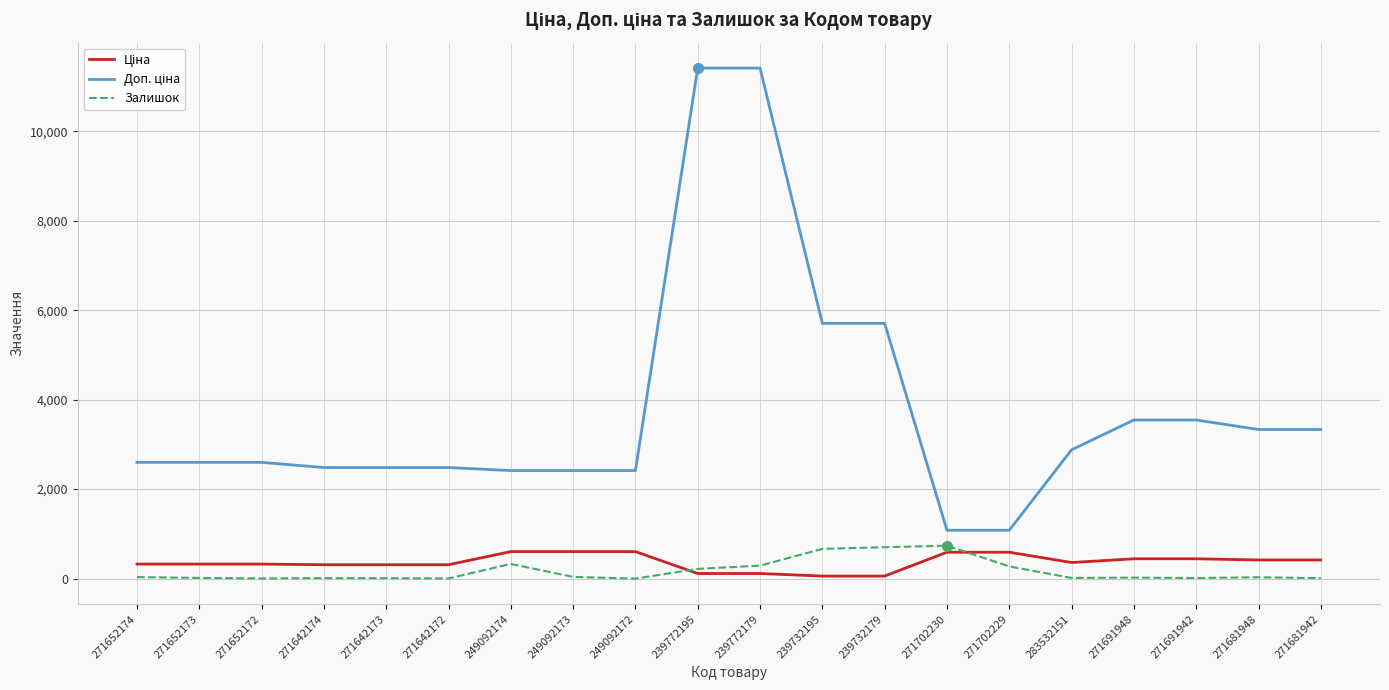

True or false: Залишок has a value of 15.0 at 283532151.

True